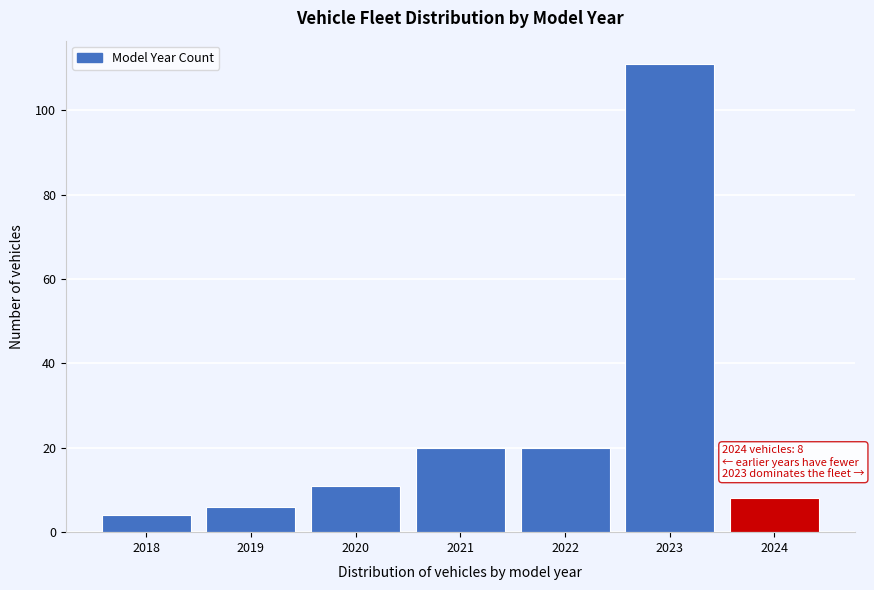

Reading left to right, extract all data points from this chart.

4	6	11	20	20	111	8